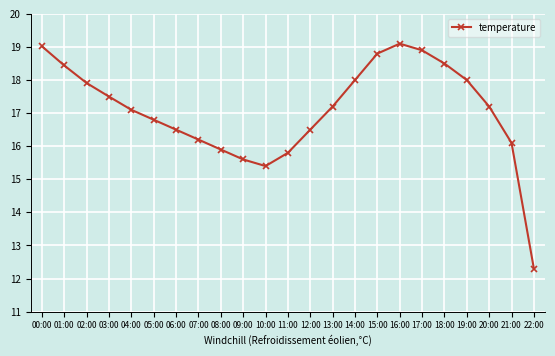

Which label corresponds to the smallest value in the chart?

22:00